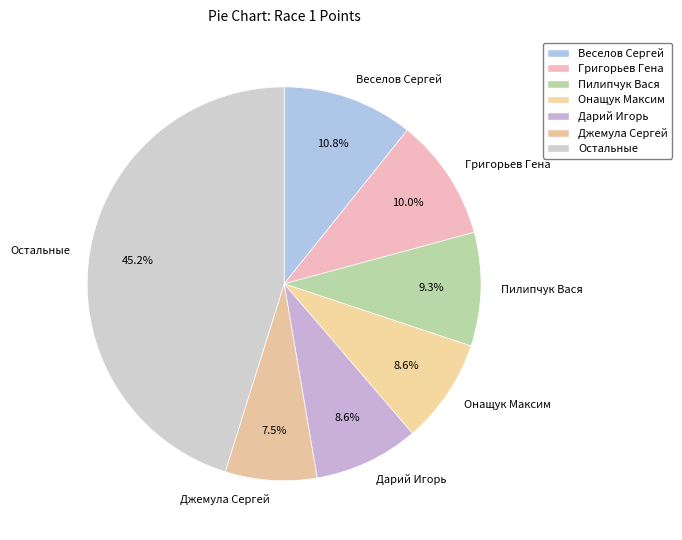

Combined, what portion of the pie is Джемула Сергей and Веселов Сергей?

18.3%